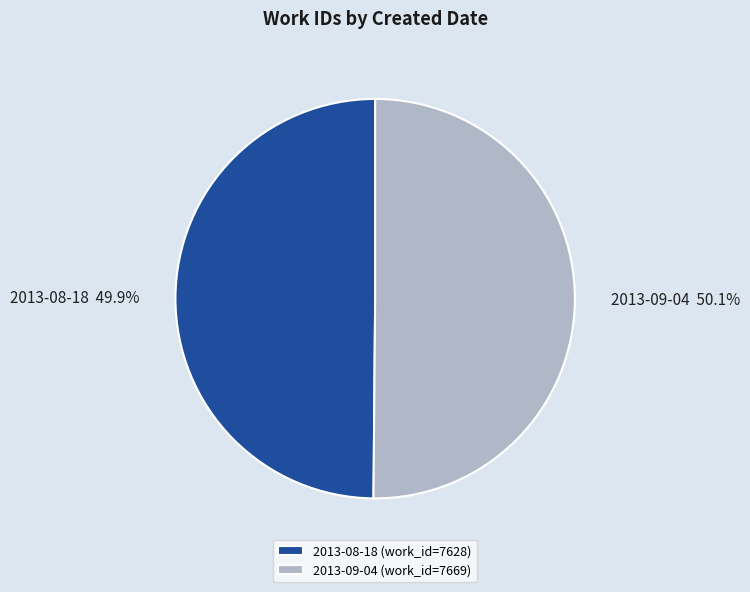

Approximately how many times larger is the value at 2013-09-04 compared to 2013-08-18?

1.0